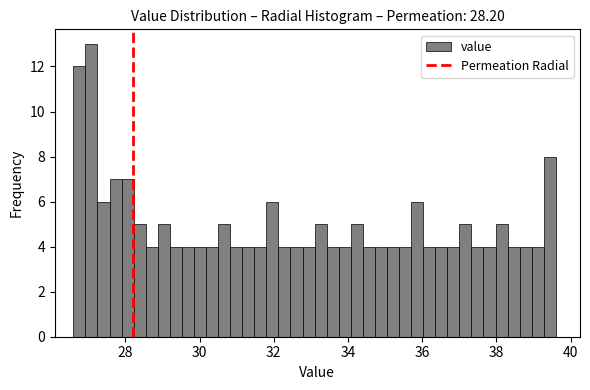

Around what value on the x-axis is the tallest bar? Give the approximate position of its centre, as read against the axis.

27.0